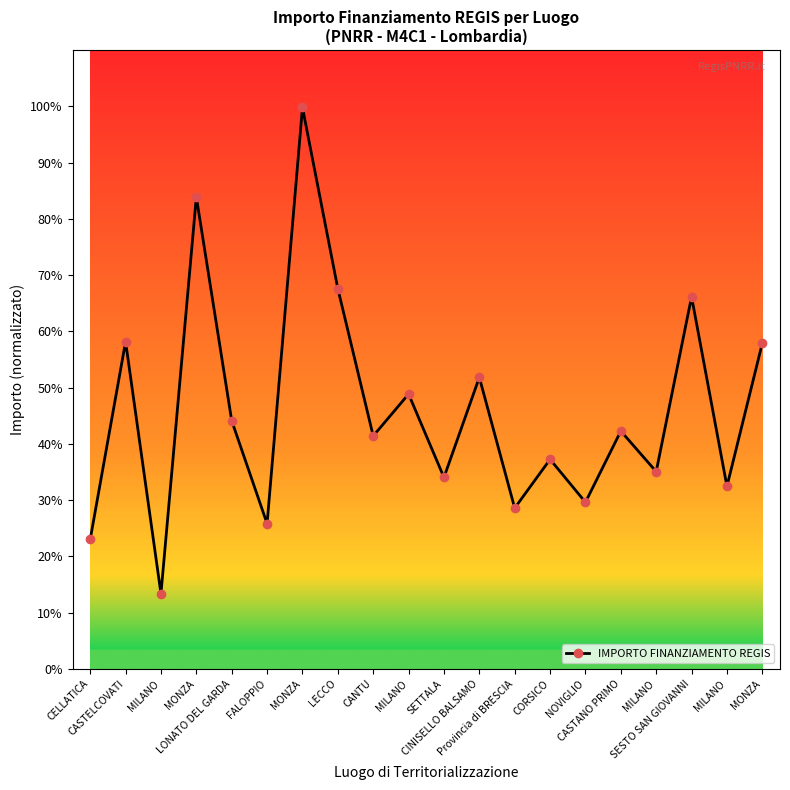

Reading right to left, what are all the values shown in this chart?

115789.8	64886.6	132279.7	70120.9	84538.8	59229.0	74486.0	57160.7	103619.9	68057.8	97694.9	82798.6	135157.2	199567.7	51620.1	88213.8	167724.8	26730.0	116324.6	46044.5